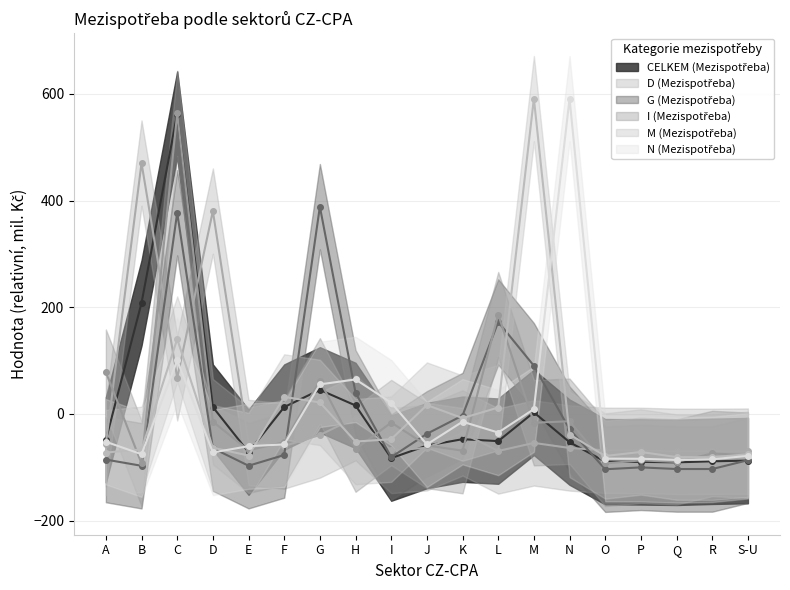

True or false: D (Mezispotřeba) and M (Mezispotřeba) cross at least once.

True